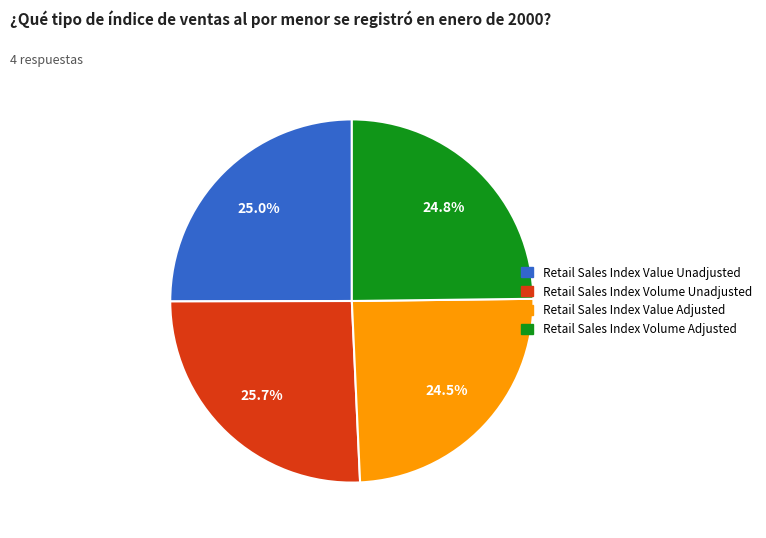

Combined, what portion of the pie is Retail Sales Index Volume Adjusted and Retail Sales Index Value Adjusted?

49.3%